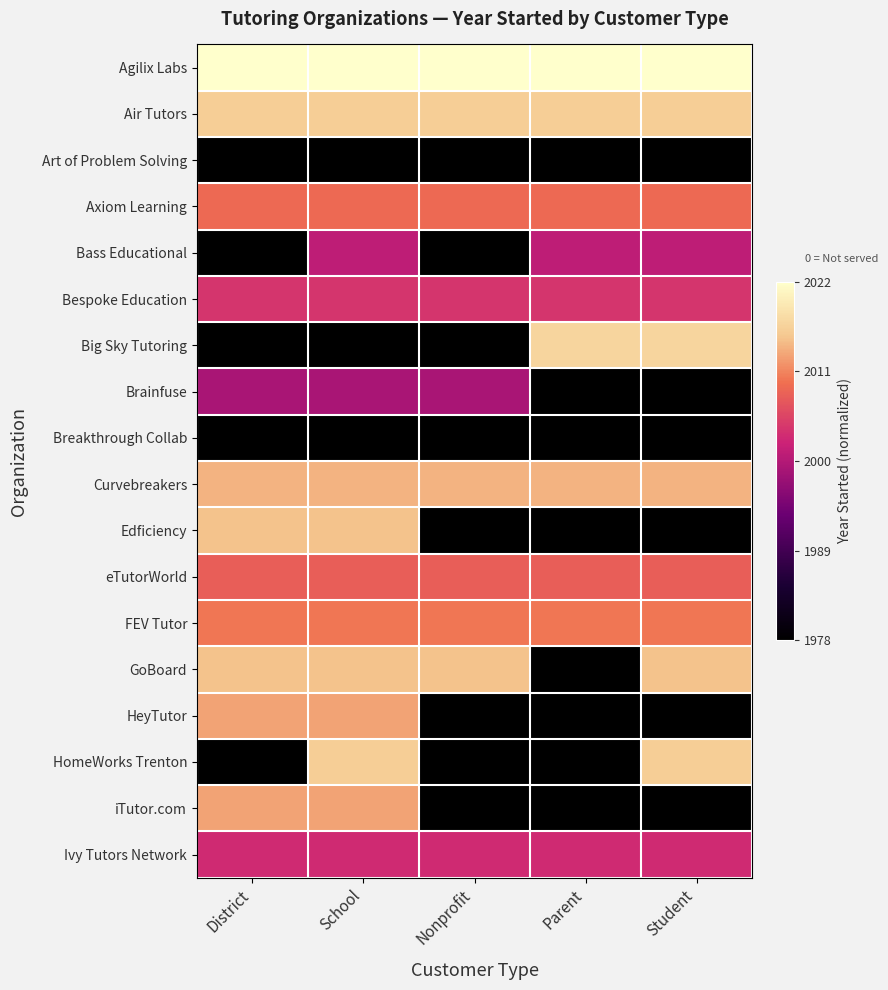

At School, list the series in order from largest to smallest.

Agilix Labs, Air Tutors, HomeWorks Trenton, Edficiency, GoBoard, Curvebreakers, HeyTutor, iTutor.com, FEV Tutor, Axiom Learning, eTutorWorld, Bespoke Education, Ivy Tutors Network, Bass Educational, Brainfuse, Art of Problem Solving, Big Sky Tutoring, Breakthrough Collab